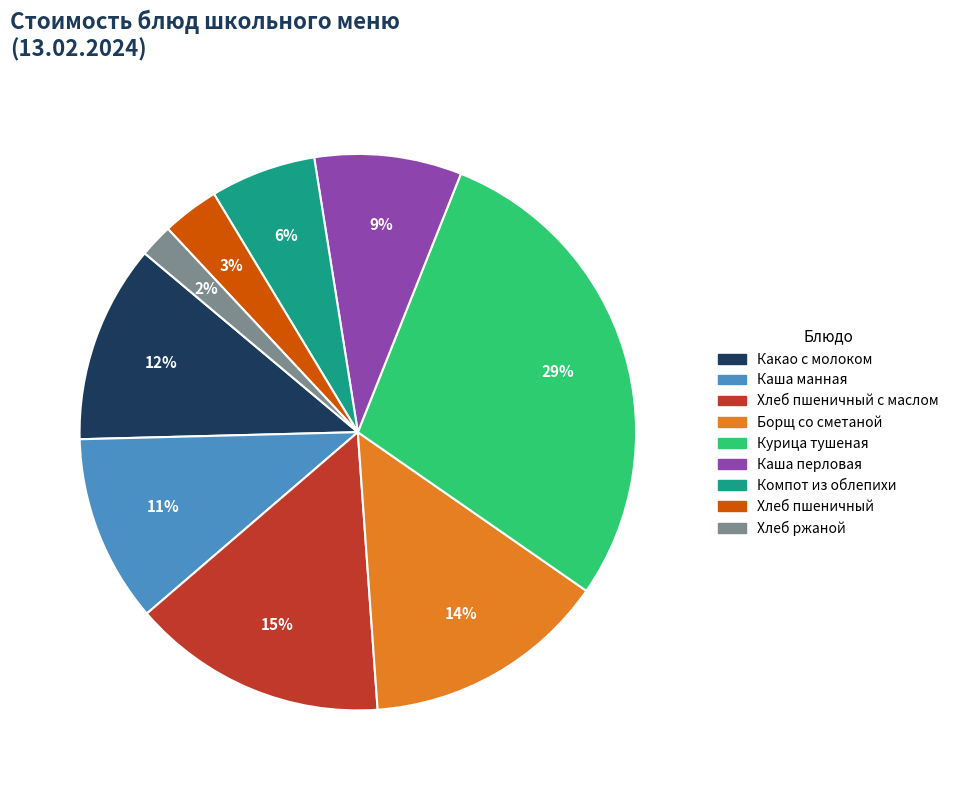

Is there any slice that represents more than half of the pie?

No